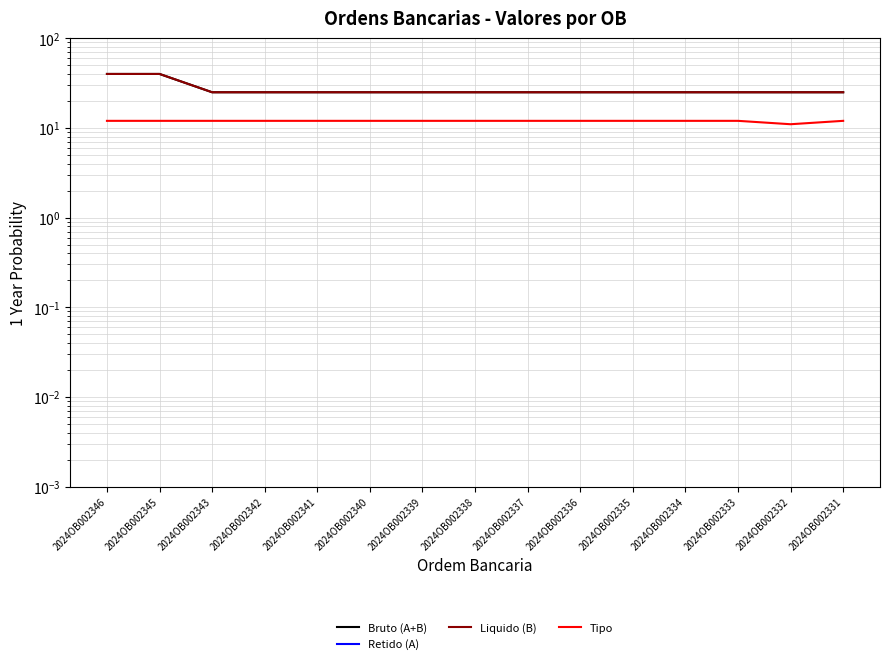

What is the sum of all Bruto (A+B) values?

405.0